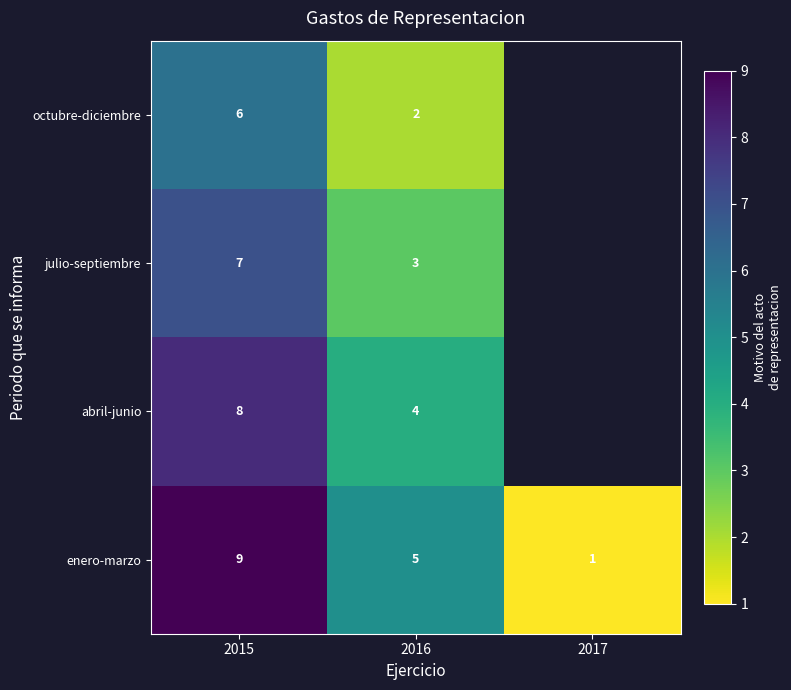

How many series are shown in this chart?

4